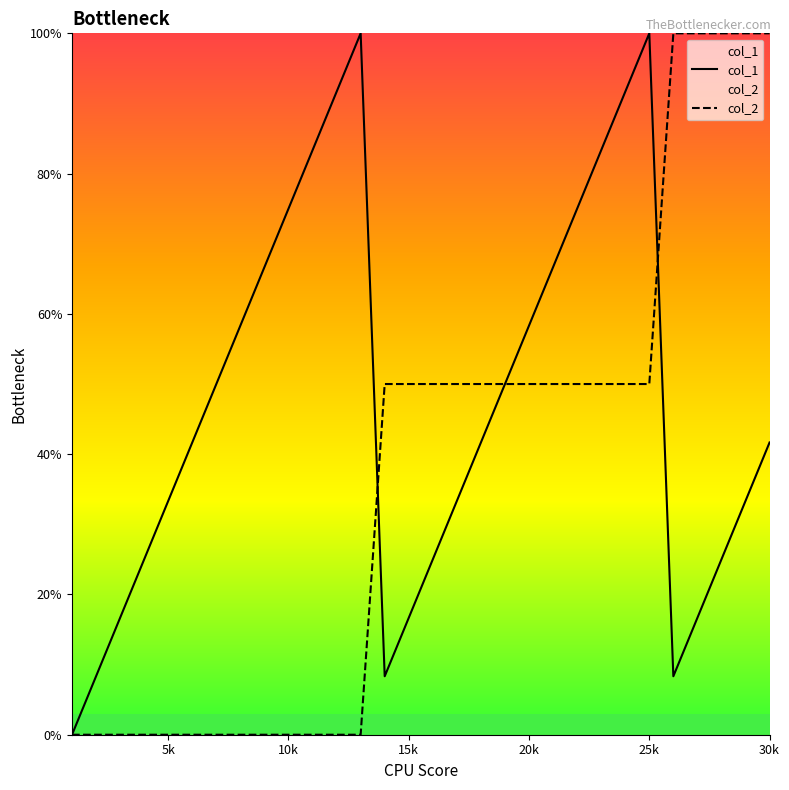

What is the total value across all series at 10k?

75.0